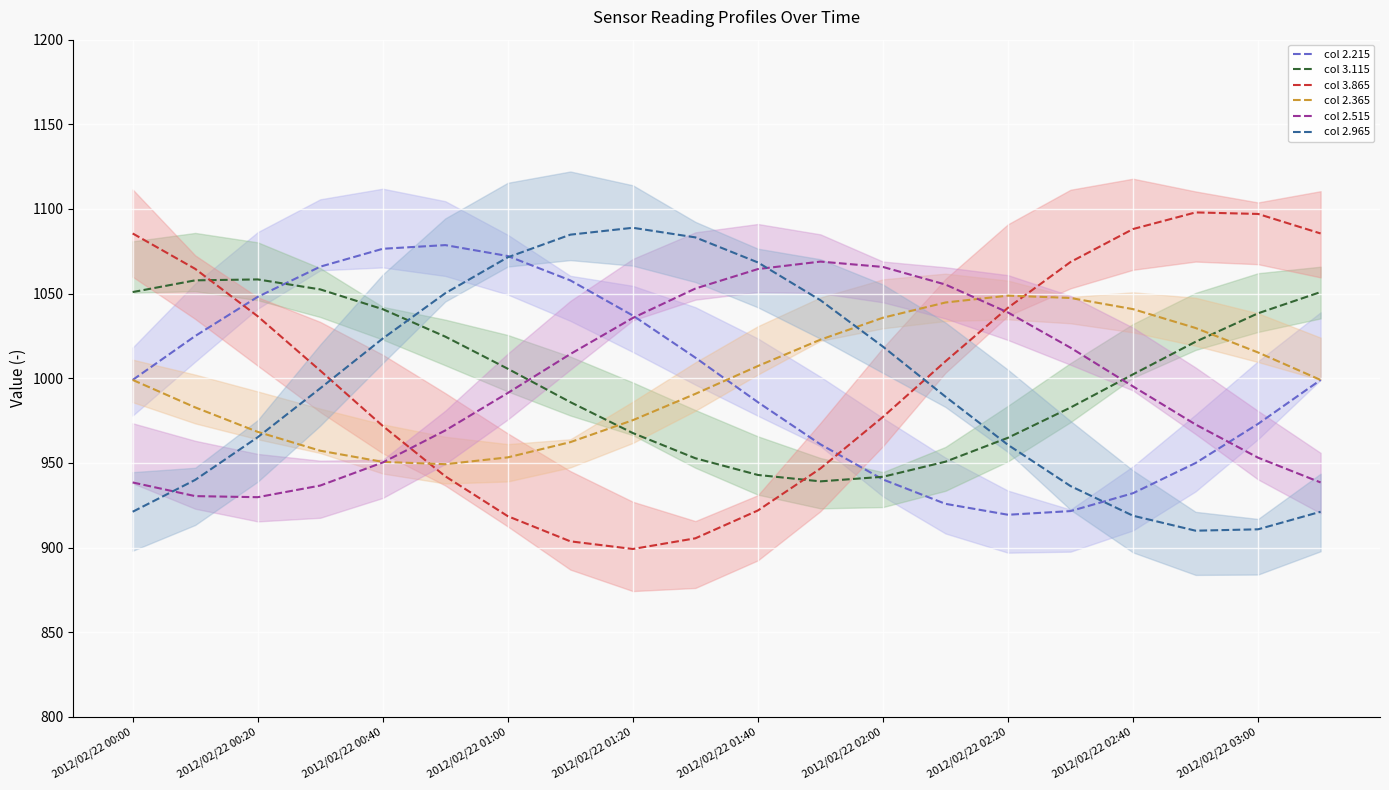

Does the chart display data point markers on the line(s)?

No